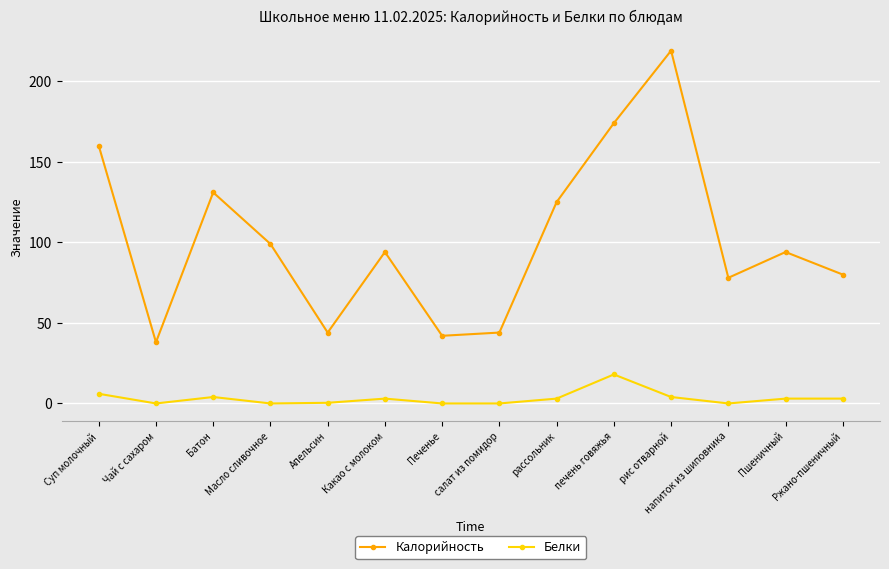

Count the number of data series in this chart.

2